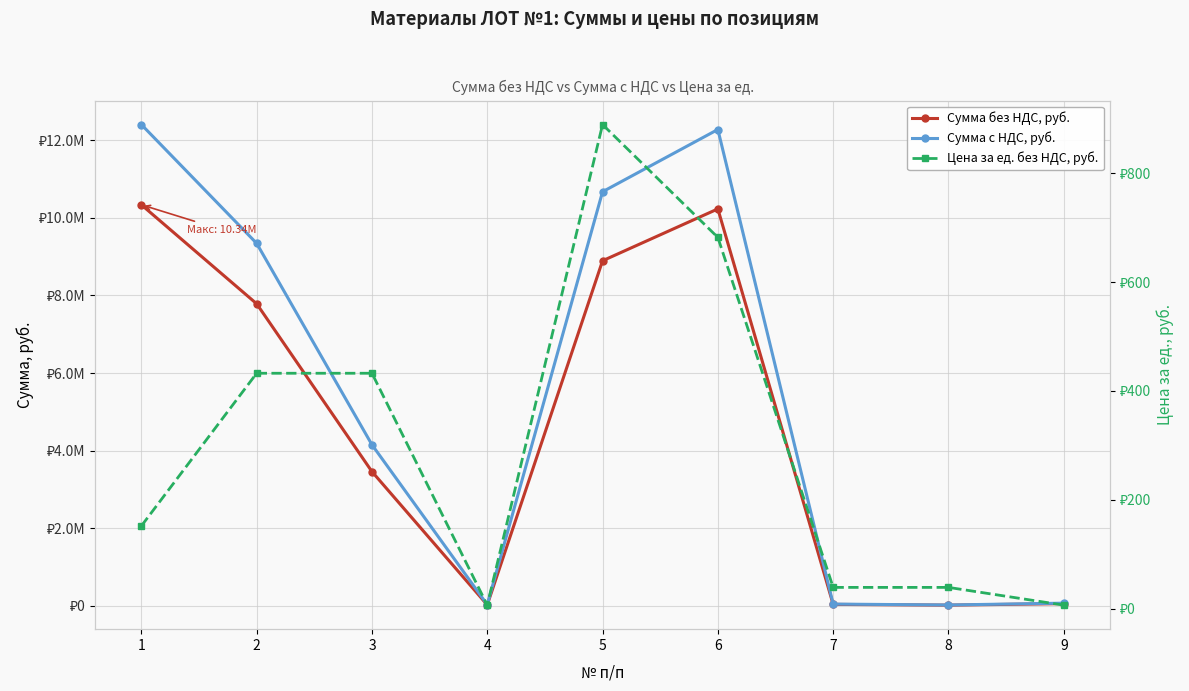

What is the spread (max minus min) of values at 4?

31289.5